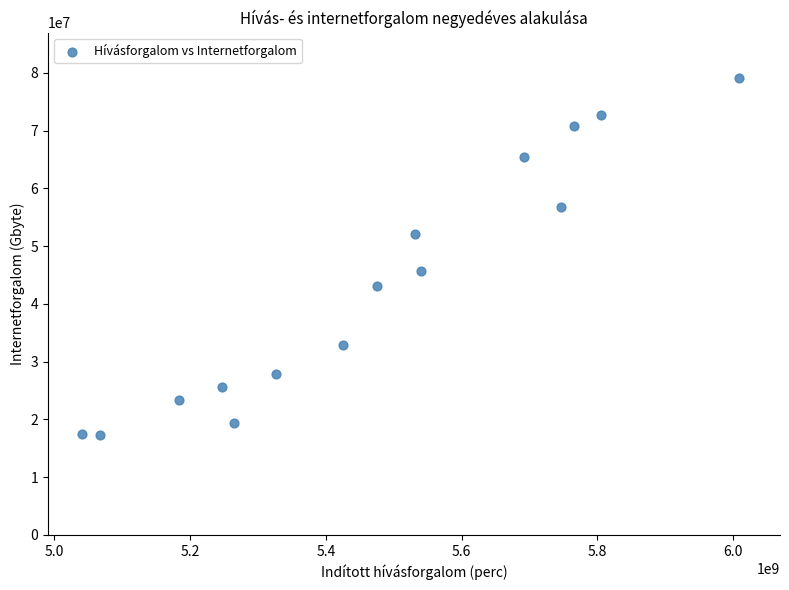

What is the range of X values (max minus min)?

968532802